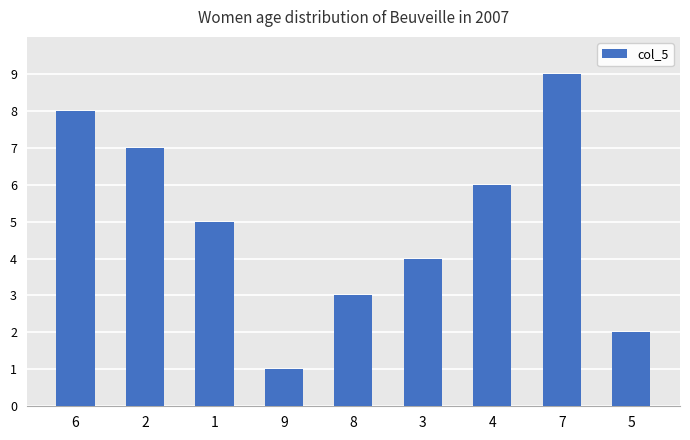

Does the chart contain stacked bars?

No